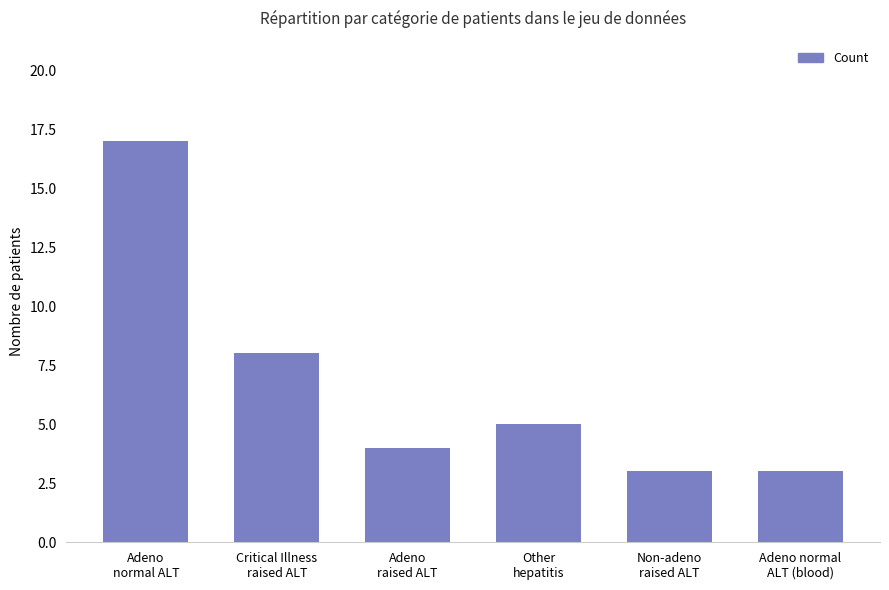

Is it true that the value at Other
hepatitis is 2?

False